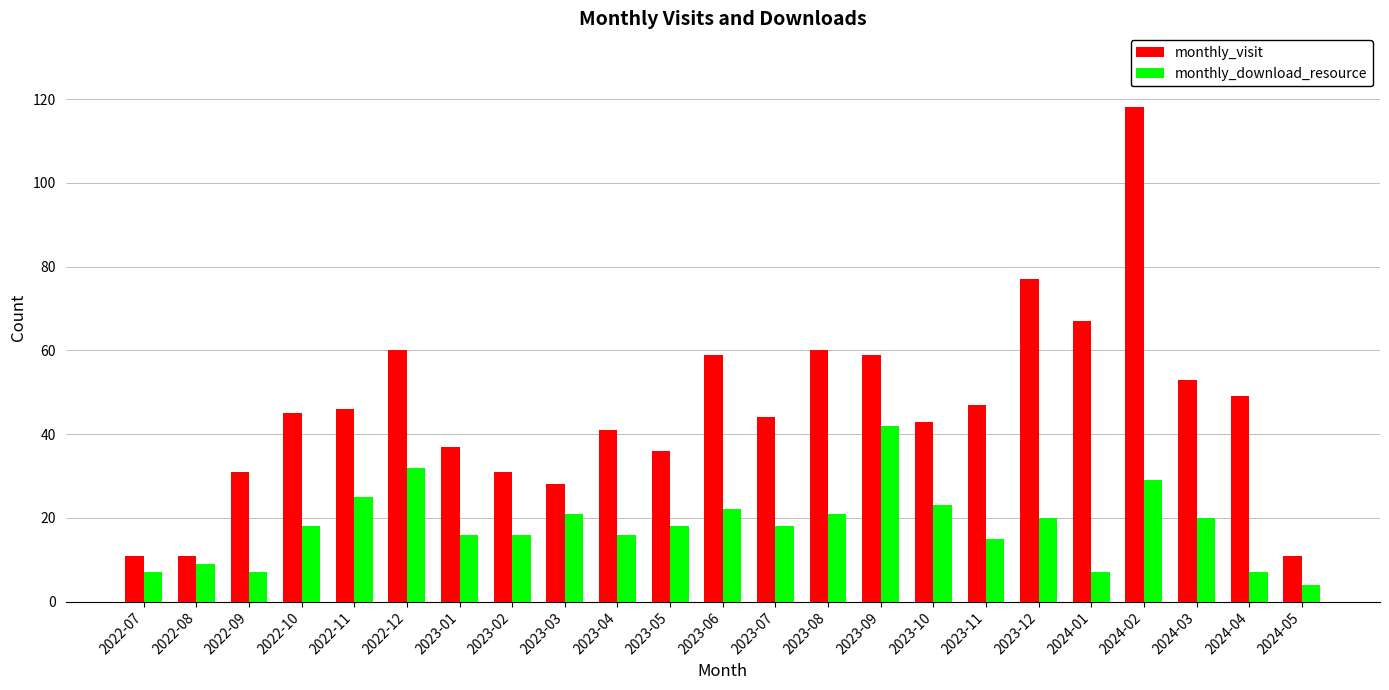

What is the average value of the monthly_download_resource series?

18